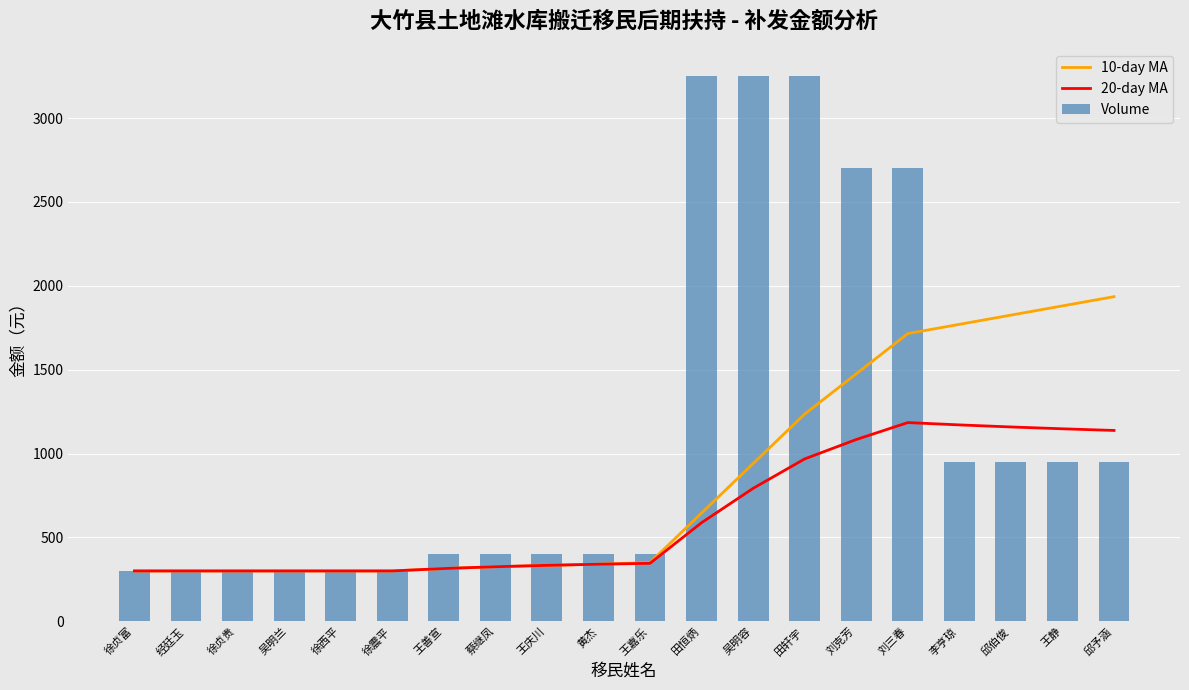

What is the sum of all 10-day MA values?

16882.6